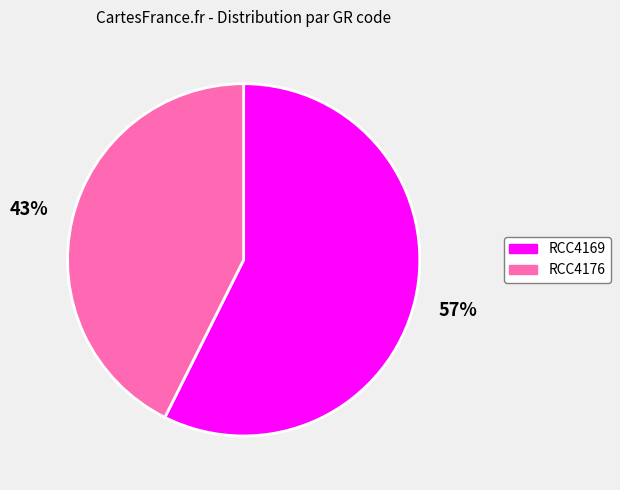

Is it true that RCC4176 is 36% of the pie?

False